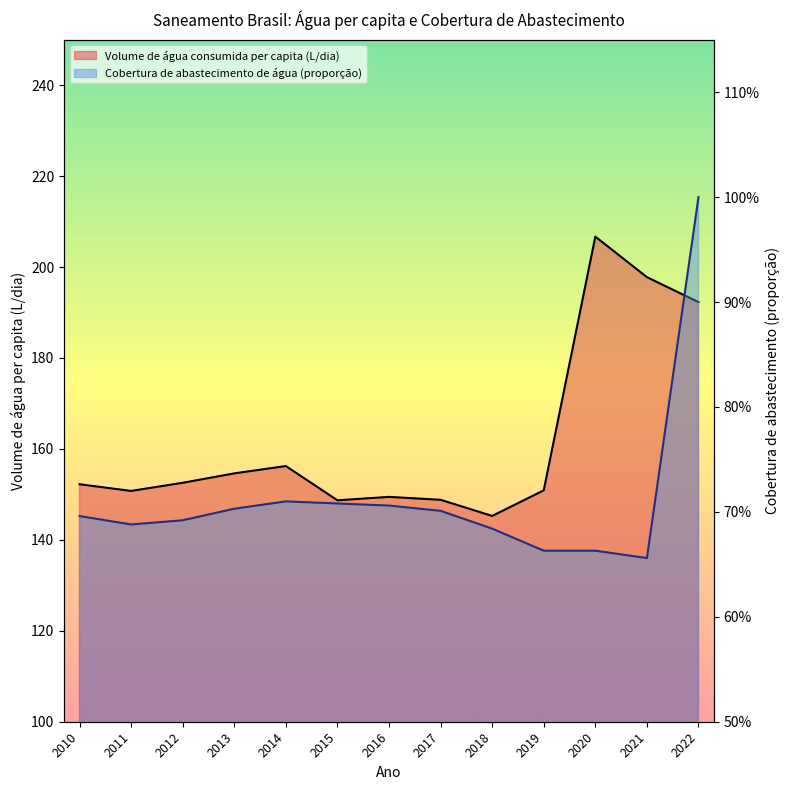

True or false: Parcela da população com abastecimento de água has a value of 1.2 at 2013.

False